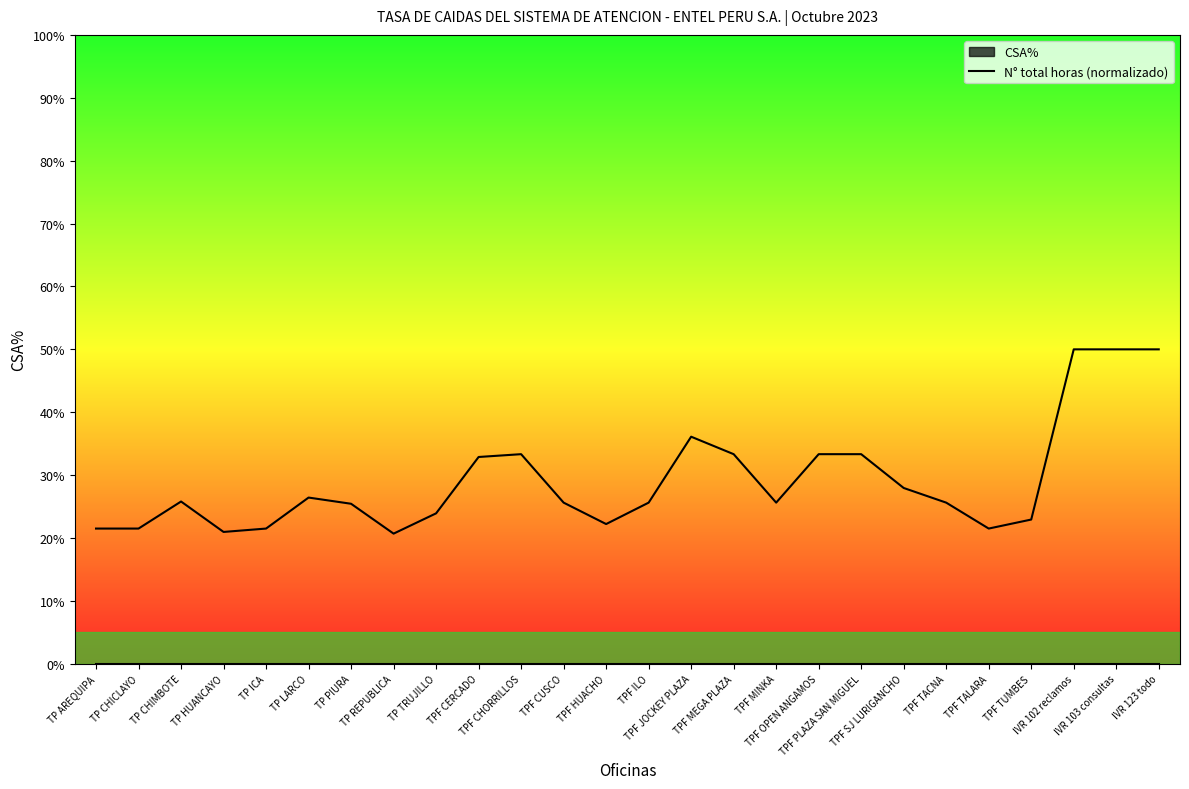

The value at TPF ILO is 37.2. True or false?

False